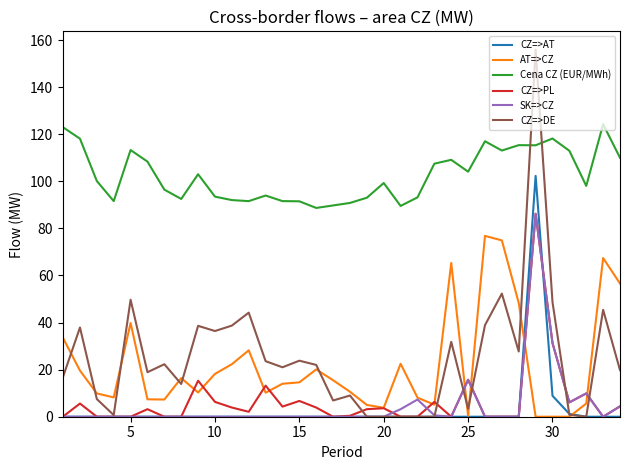

Which series has the largest range (max minus min)?

CZ=>DE